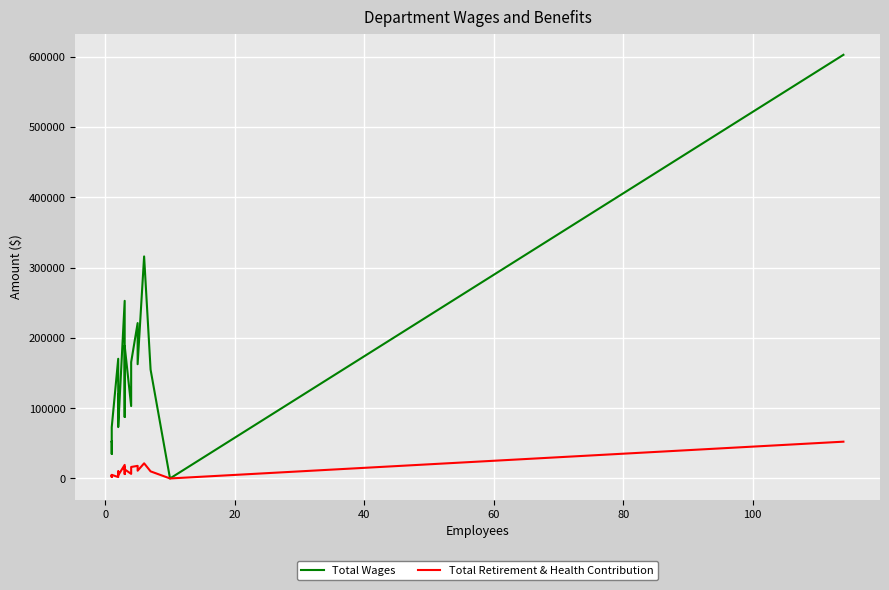

Reading left to right, transcribe all the data shown in this chart.

Total Wages: 52767	52973	34911	42182	53899	72894	170259	89324	95762	119834	73082	252688	87498	186084	188666	102983	165453	221042	162525	315883	154847	0	602697
Total Retirement & Health Contribution: 3985	4696	2156	3719	4030	5130	2006	6412	7081	10061	4469	19287	6281	16557	12910	6528	16319	17930	11008	21538	10084	0	52329